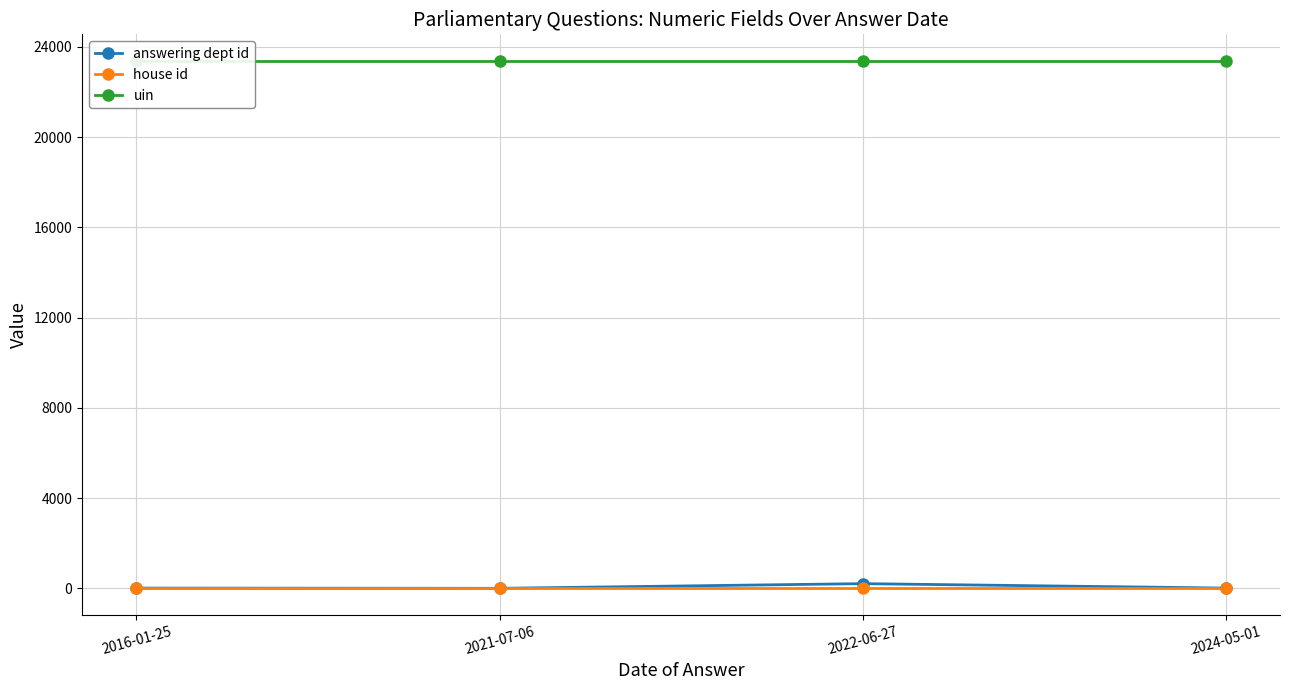

Reading left to right, extract all data points from this chart.

answering dept id: 11	1	208	11
house id: 1	1	1	1
uin: 23383	23383	23383	23383